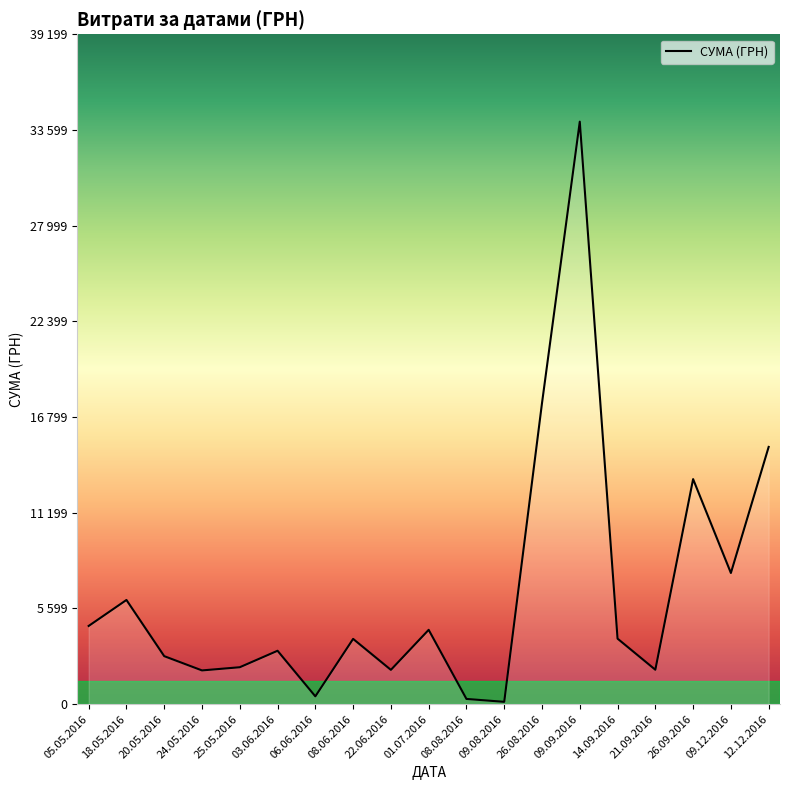

What is the sum of the values at 06.06.2016 and 05.05.2016?

5032.5